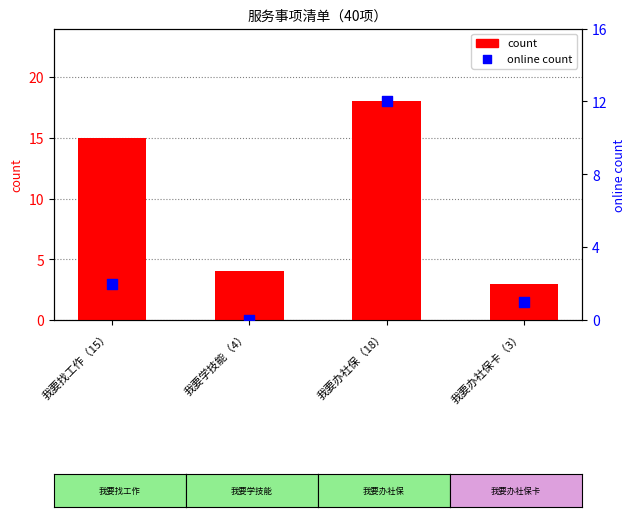

Which series has the largest Y range (max minus min)?

count